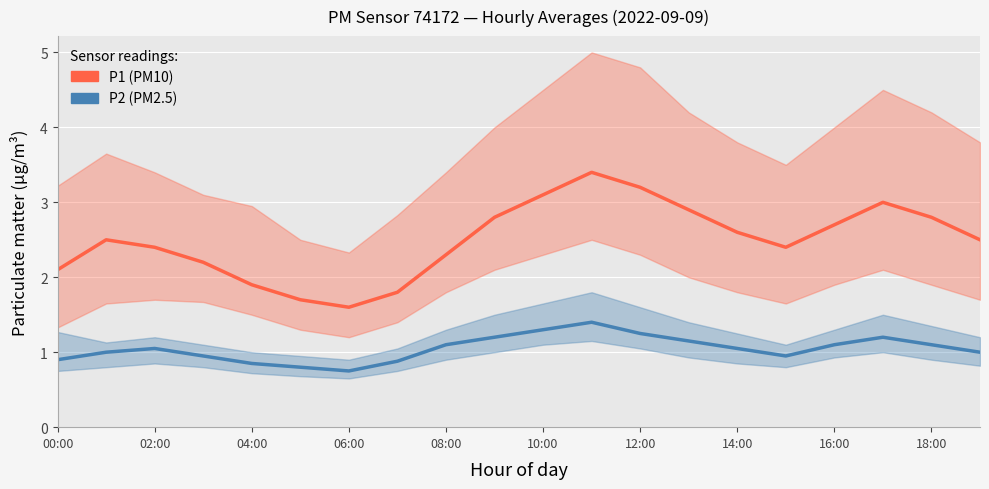

True or false: P1 (PM10) and P2 (PM2.5) intersect in this chart.

False